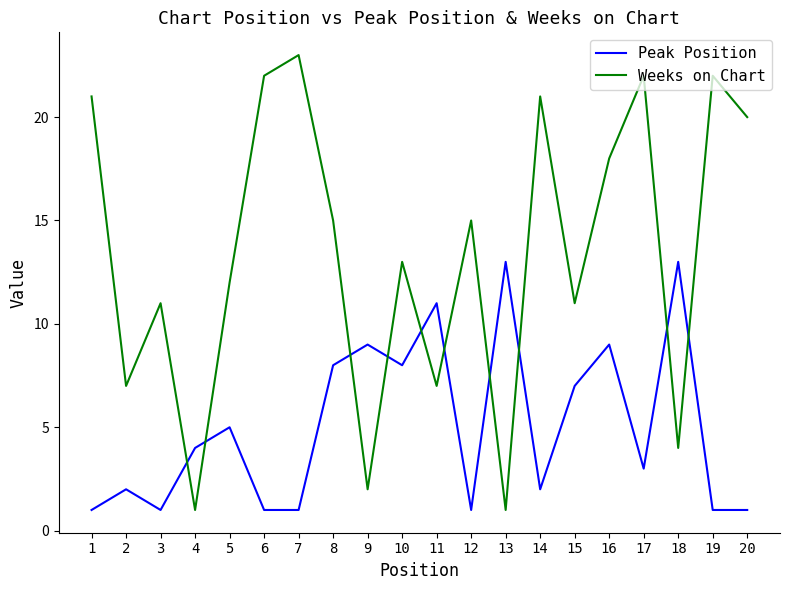

What is the greatest value displayed?

23